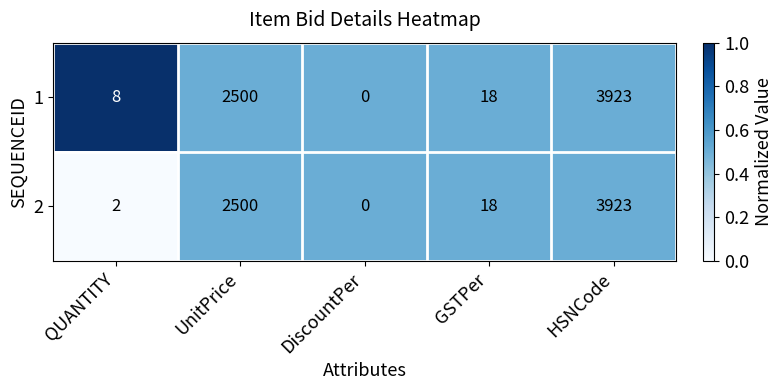

How many data points does each series have?

5